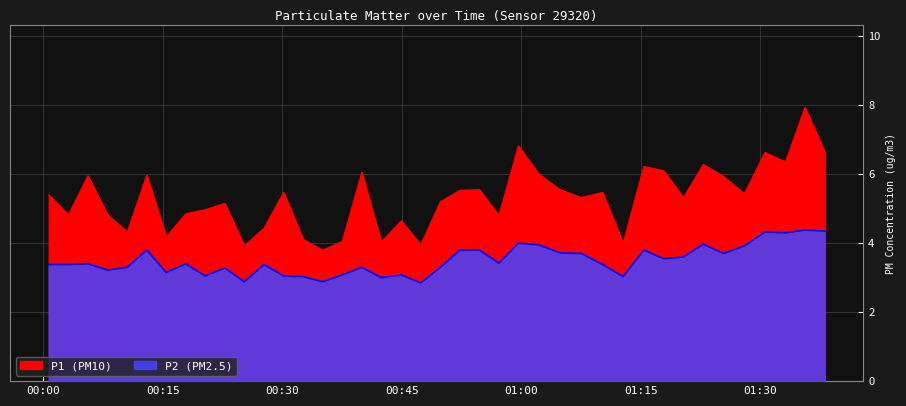

Reading left to right, extract all data points from this chart.

P1: 5.4	4.8	6.0	4.8	4.3	6.0	4.2	4.8	5.0	5.2	3.9	4.4	5.5	4.1	3.8	4.0	6.0	4.0	4.7	4.0	5.2	5.5	5.5	4.8	6.8	6.0	5.5	5.3	5.5	4.0	6.2	6.1	5.3	6.3	5.9	5.4	6.6	6.3	7.9	6.7
P2: 3.4	3.4	3.4	3.2	3.3	3.8	3.1	3.4	3.0	3.3	2.9	3.4	3.0	3.0	2.9	3.1	3.3	3.0	3.1	2.9	3.3	3.8	3.8	3.4	4.0	4.0	3.7	3.7	3.4	3.0	3.8	3.5	3.6	4.0	3.7	3.9	4.3	4.3	4.4	4.3